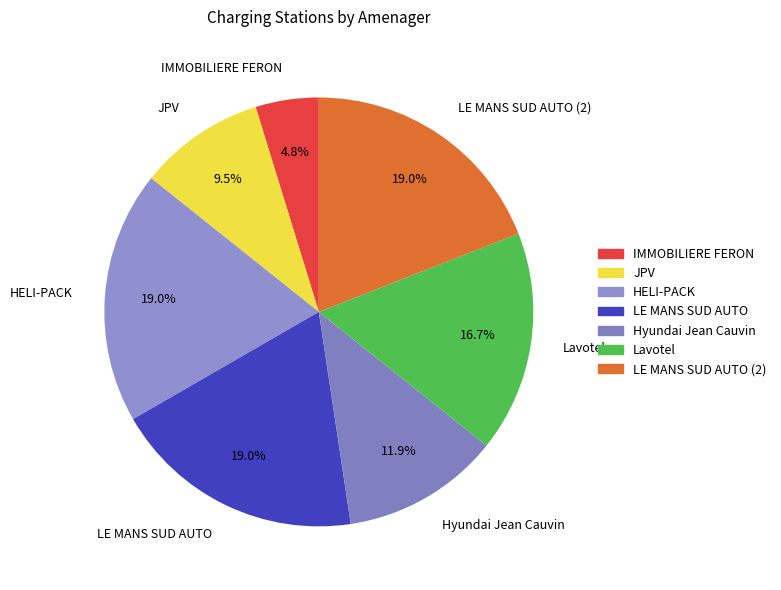

Which category has the smallest portion of the pie?

IMMOBILIERE FERON